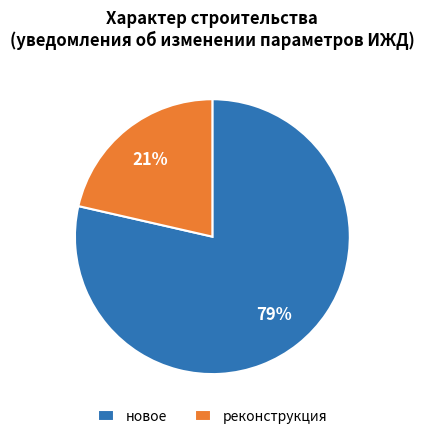

How many slices are in this pie chart?

2